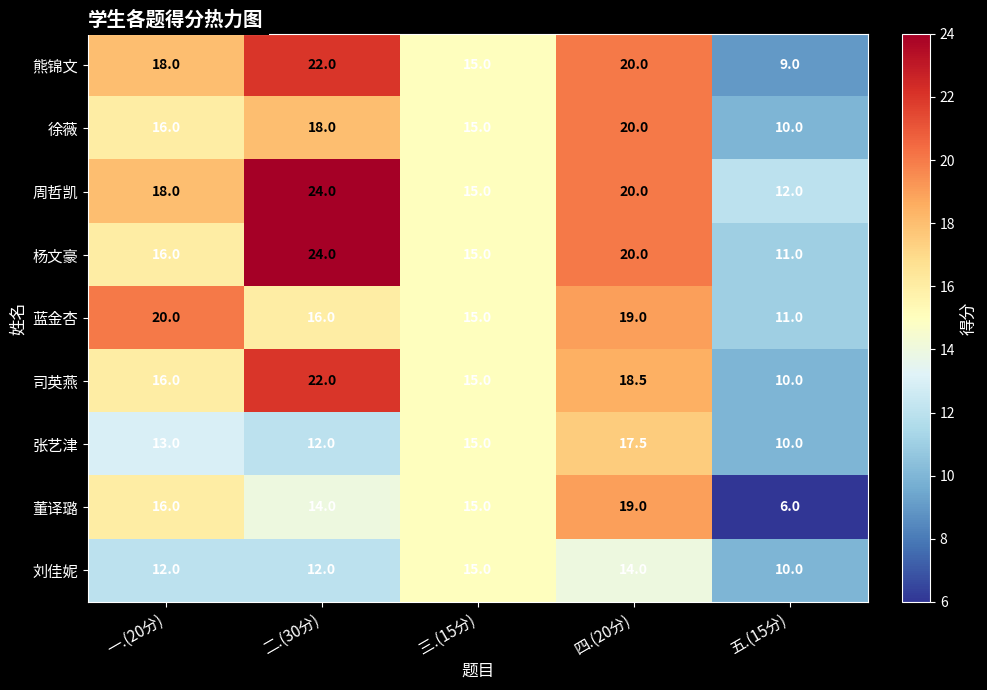

Which category has the lowest value across all series?

五.(15分)